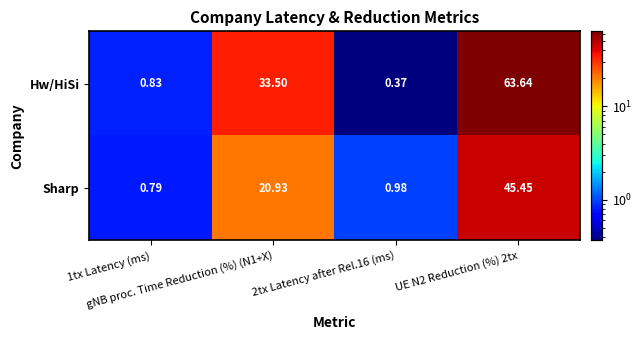

Rank the series by their average value, from highest to lowest.

Hw/HiSi, Sharp